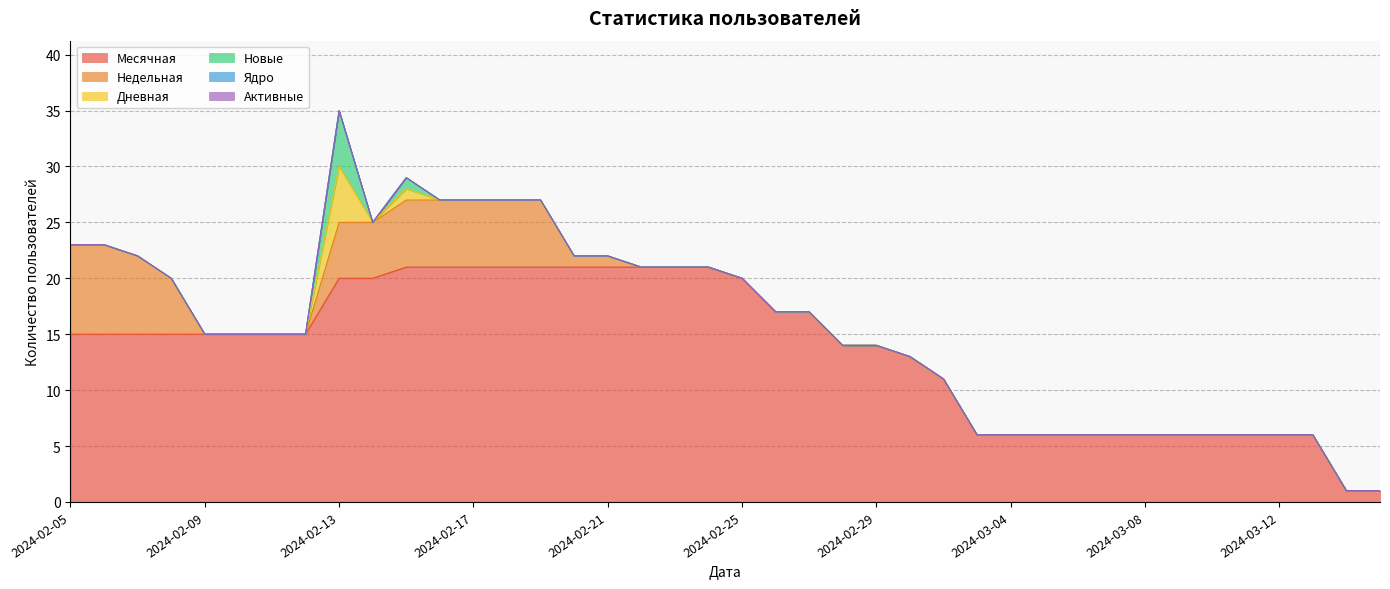

At 2024-02-28, list the series in order from largest to smallest.

Месячная, Недельная, Дневная, Новые, Ядро, Активные